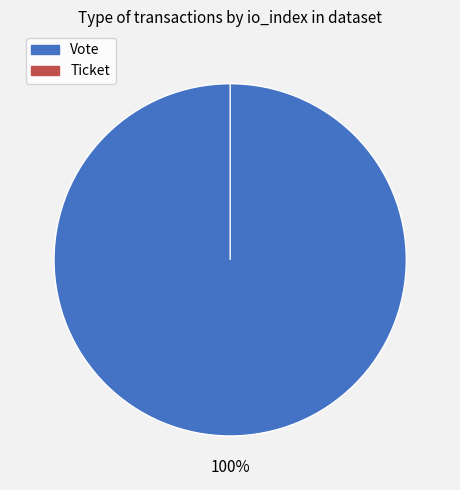

What is the change in value from Vote to Ticket?

-1